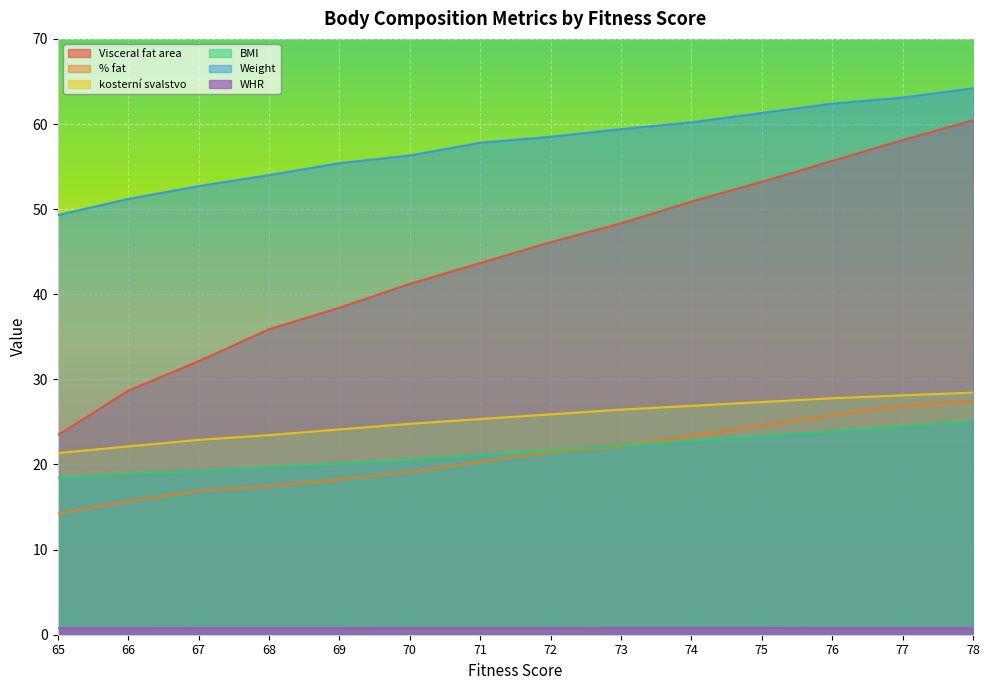

What is the difference between the BMI values at 73 and 76?

1.7